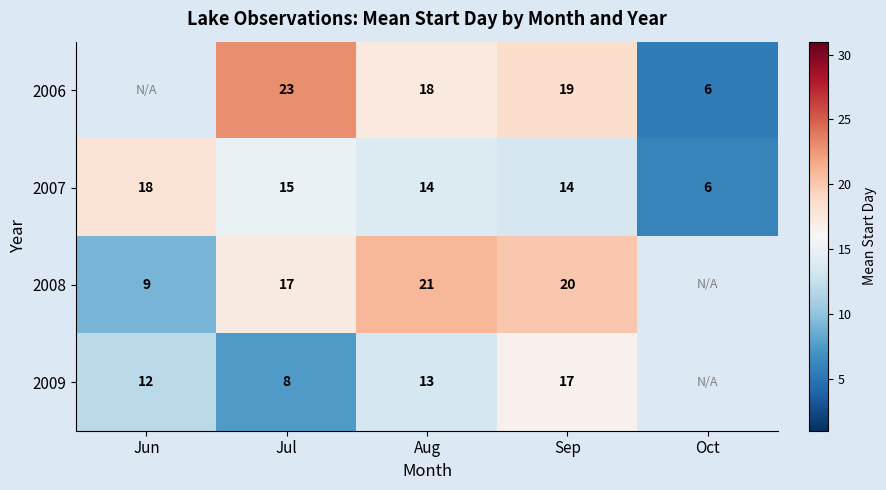

Which label corresponds to the largest value in the chart?

Jul